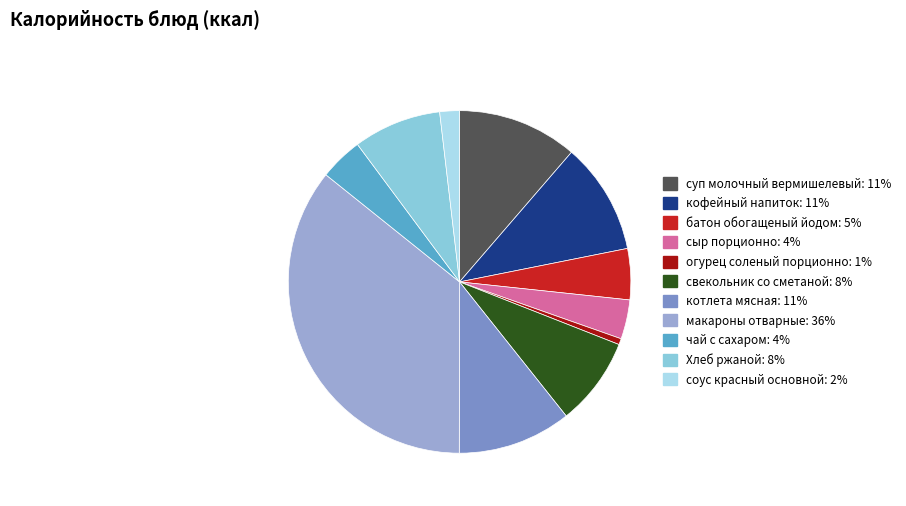

How many slices are in this pie chart?

11